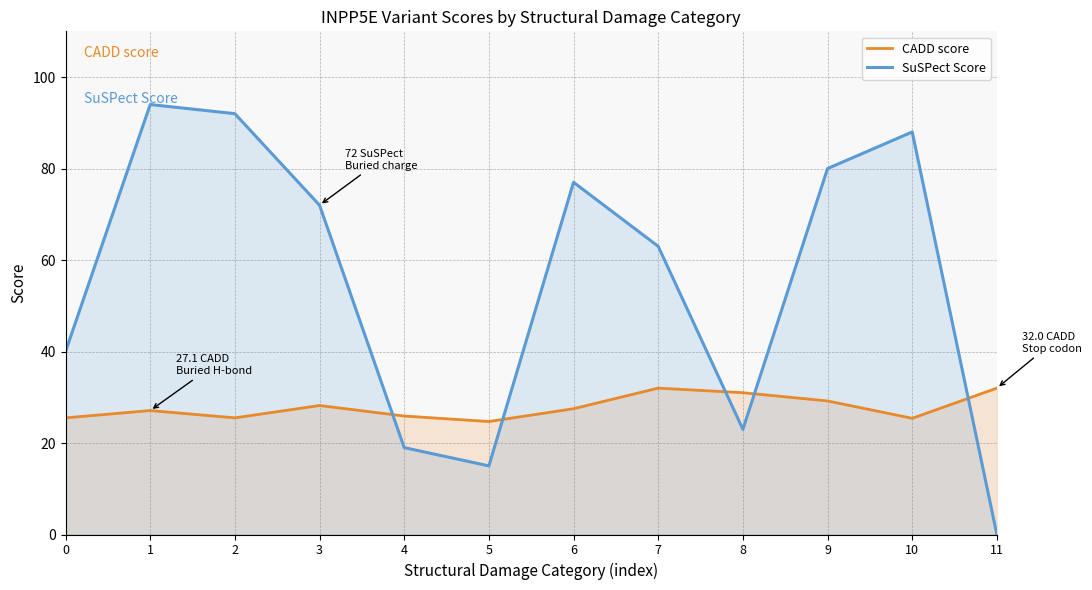

At which category is the sum across all series the highest?

1